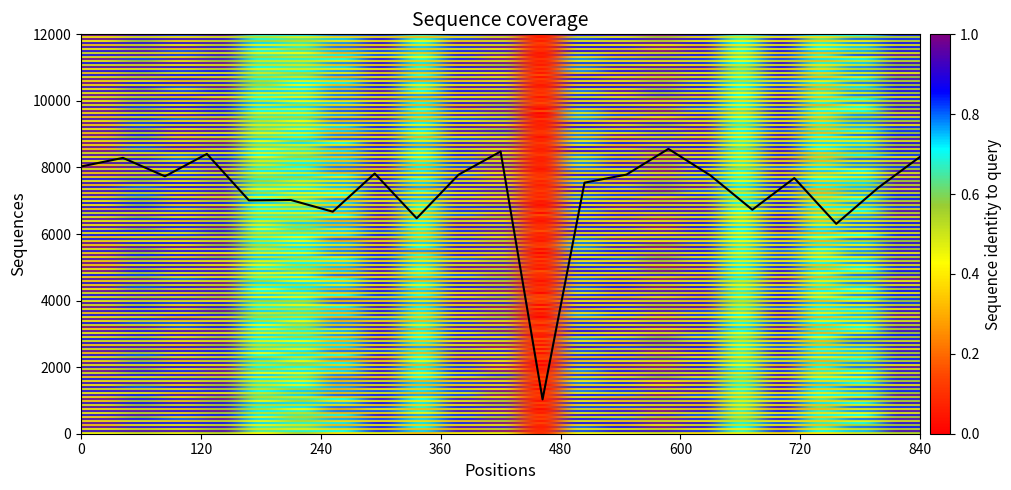

What is the minimum value shown in the chart?

1030.6